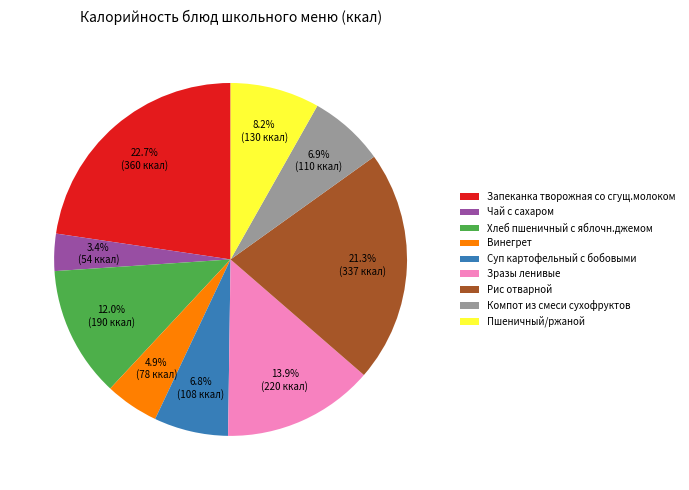

To the nearest percent, what is the combined percentage of Рис отварной and Винегрет?

26%